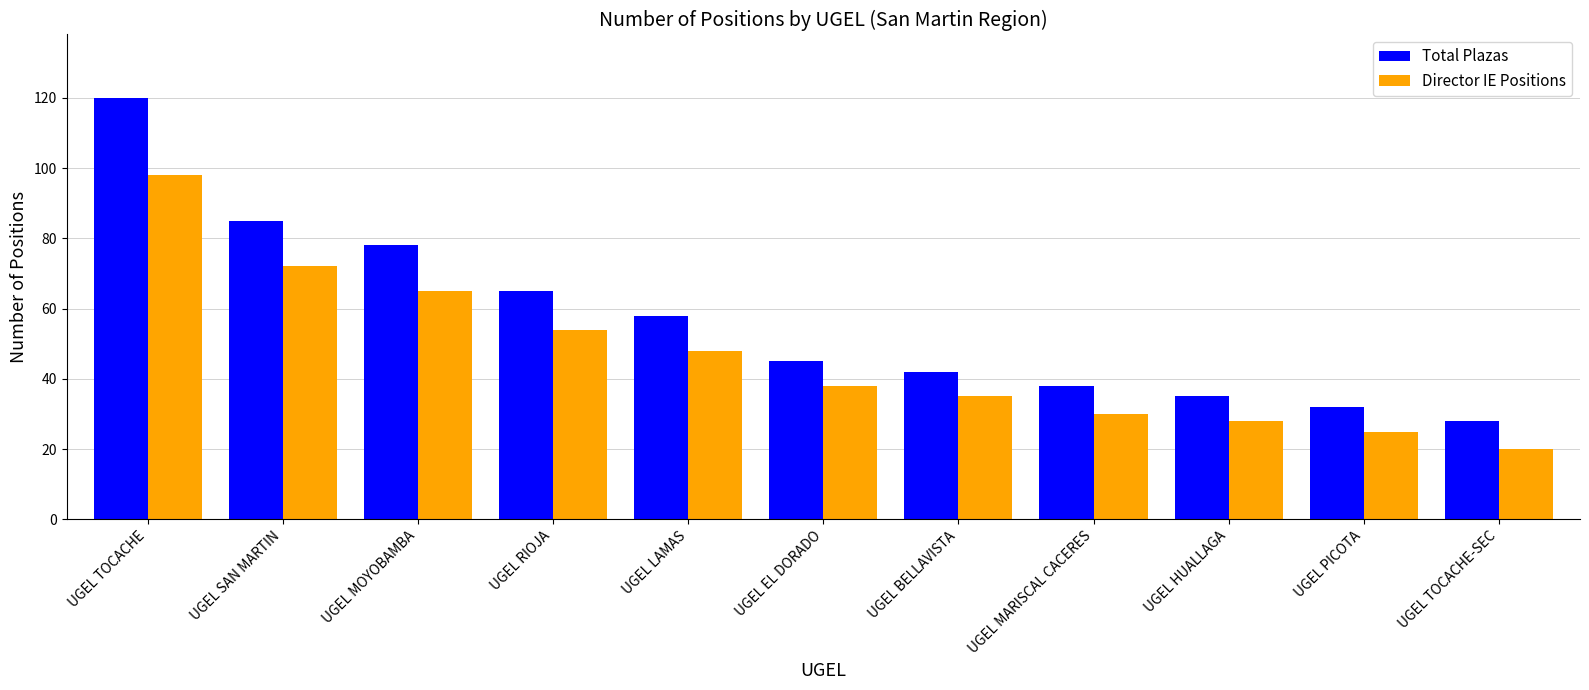

The value of Total Plazas at UGEL PICOTA is 44. True or false?

False